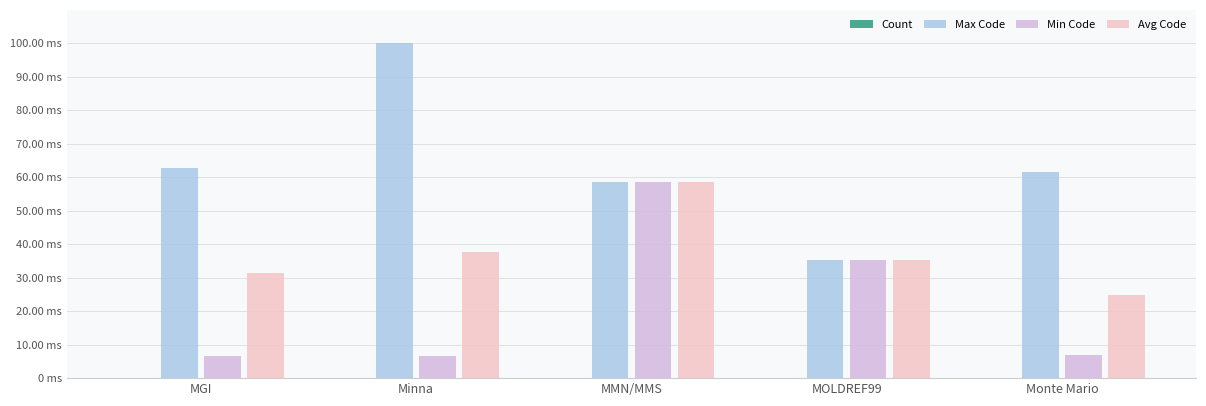

Is it true that Max Code equals 58.6 at MMN/MMS?

True